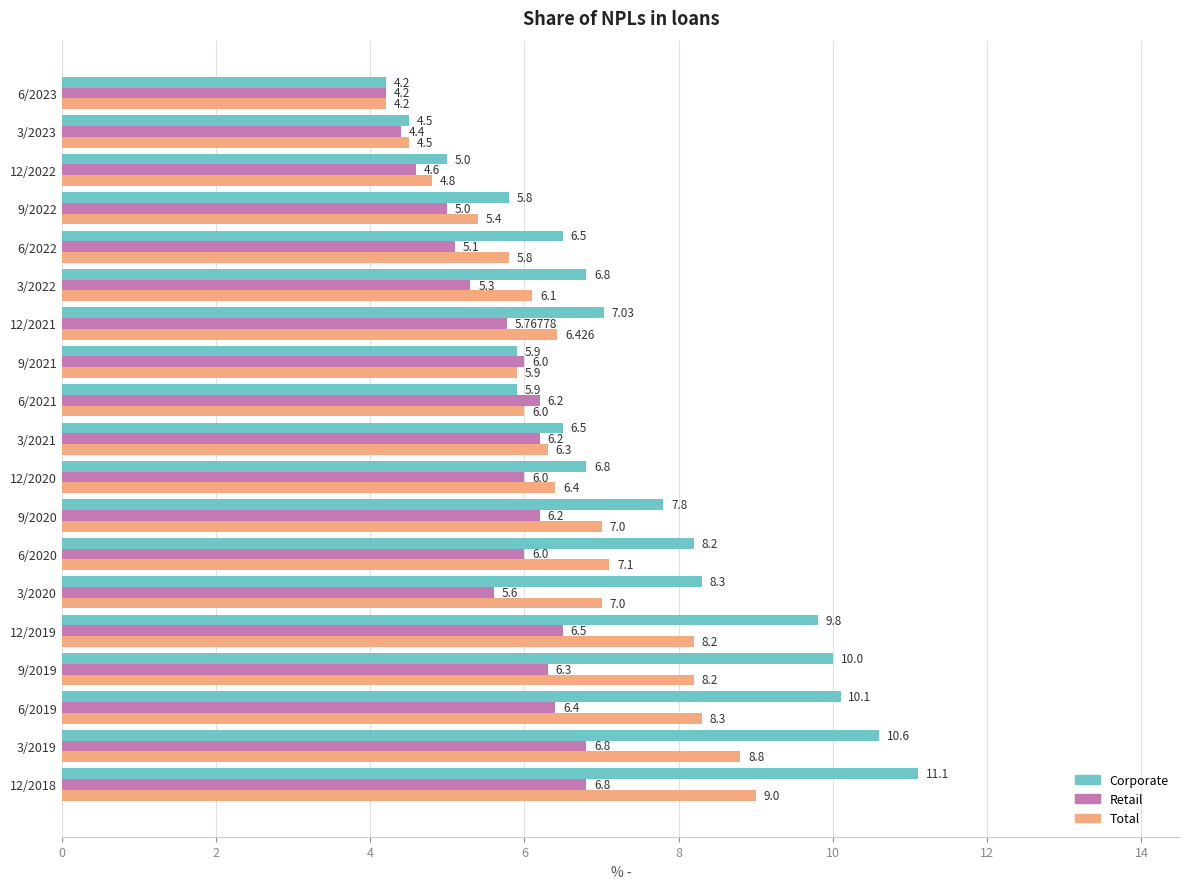

List the series in order of their peak value, highest first.

Corporate, Total, Retail